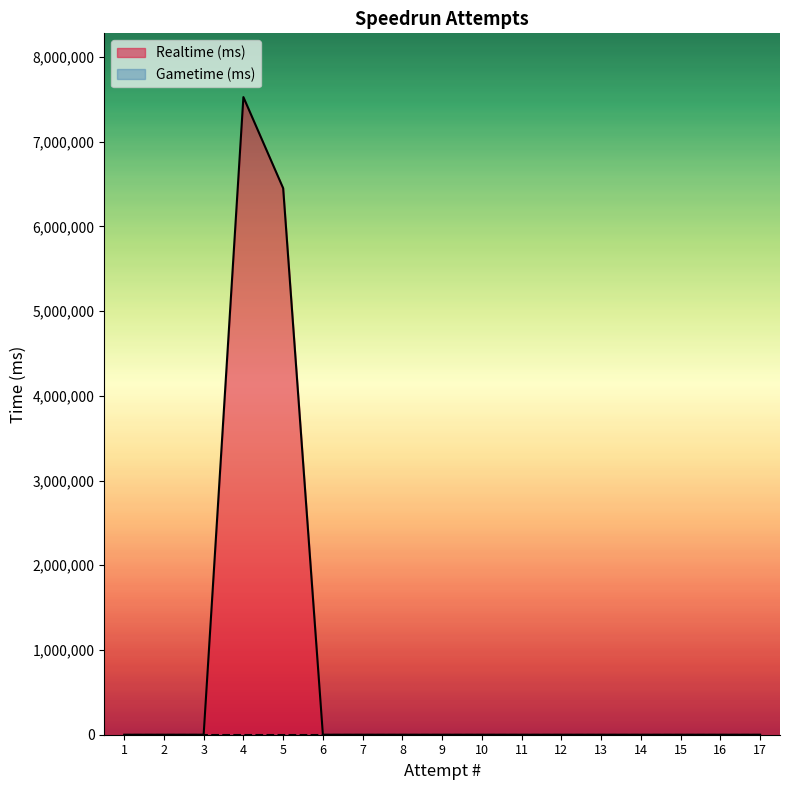

Rank the categories by value from highest to lowest.

4, 5, 17, 16, 15, 14, 13, 12, 11, 10, 9, 8, 7, 6, 3, 2, 1